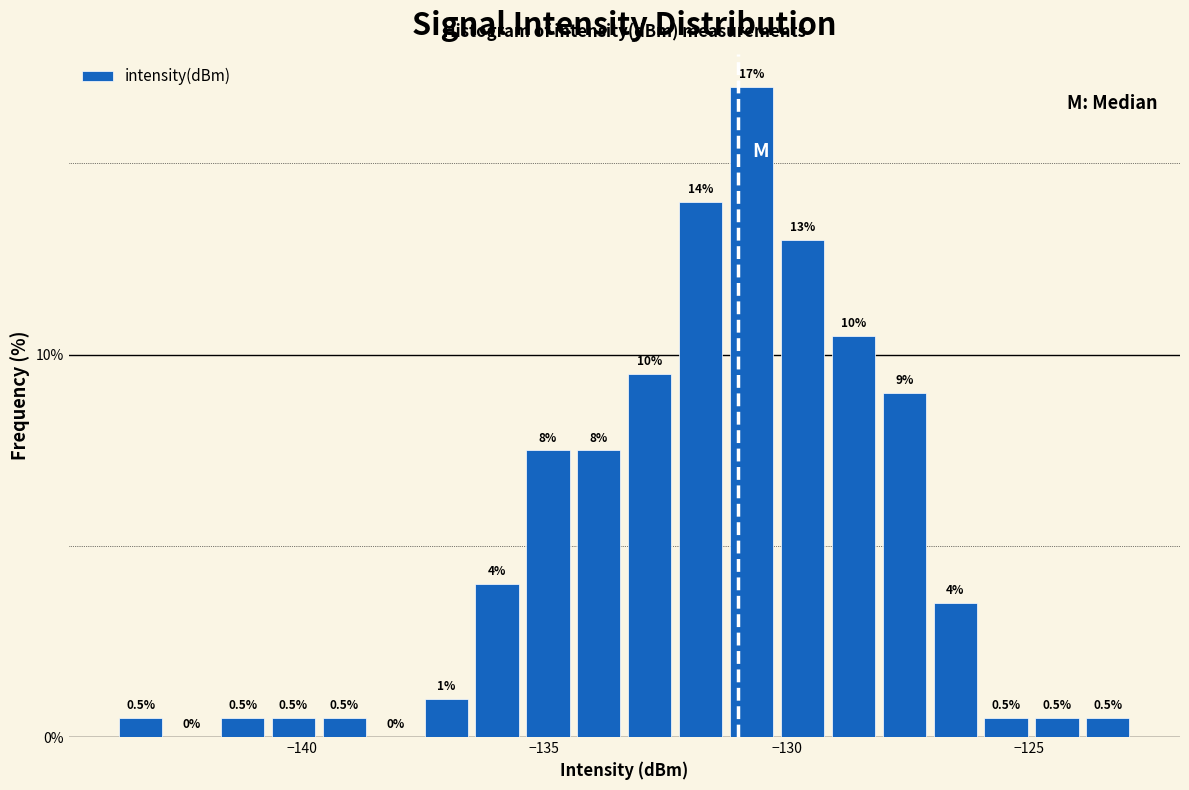

Read against the x-axis, roughly where is the centre of the tallest bar?

-130.5